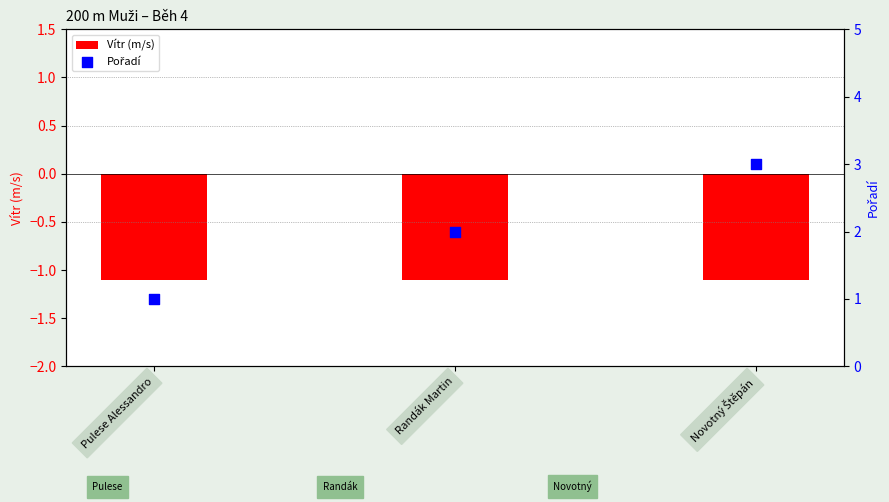

What are all the series names shown in the legend?

Vítr (m/s), Pořadí